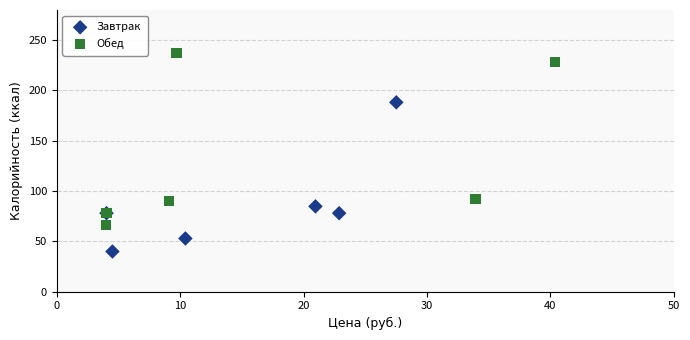

Which series reaches the minimum Y coordinate?

Завтрак